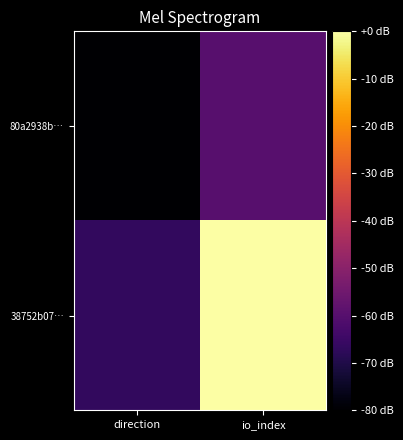

What is the spread (max minus min) of values at direction?

13.3